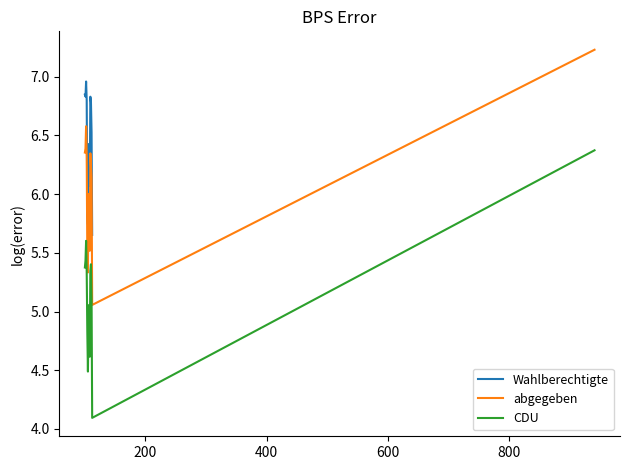

What is the highest value of the abgegeben series?

7.2